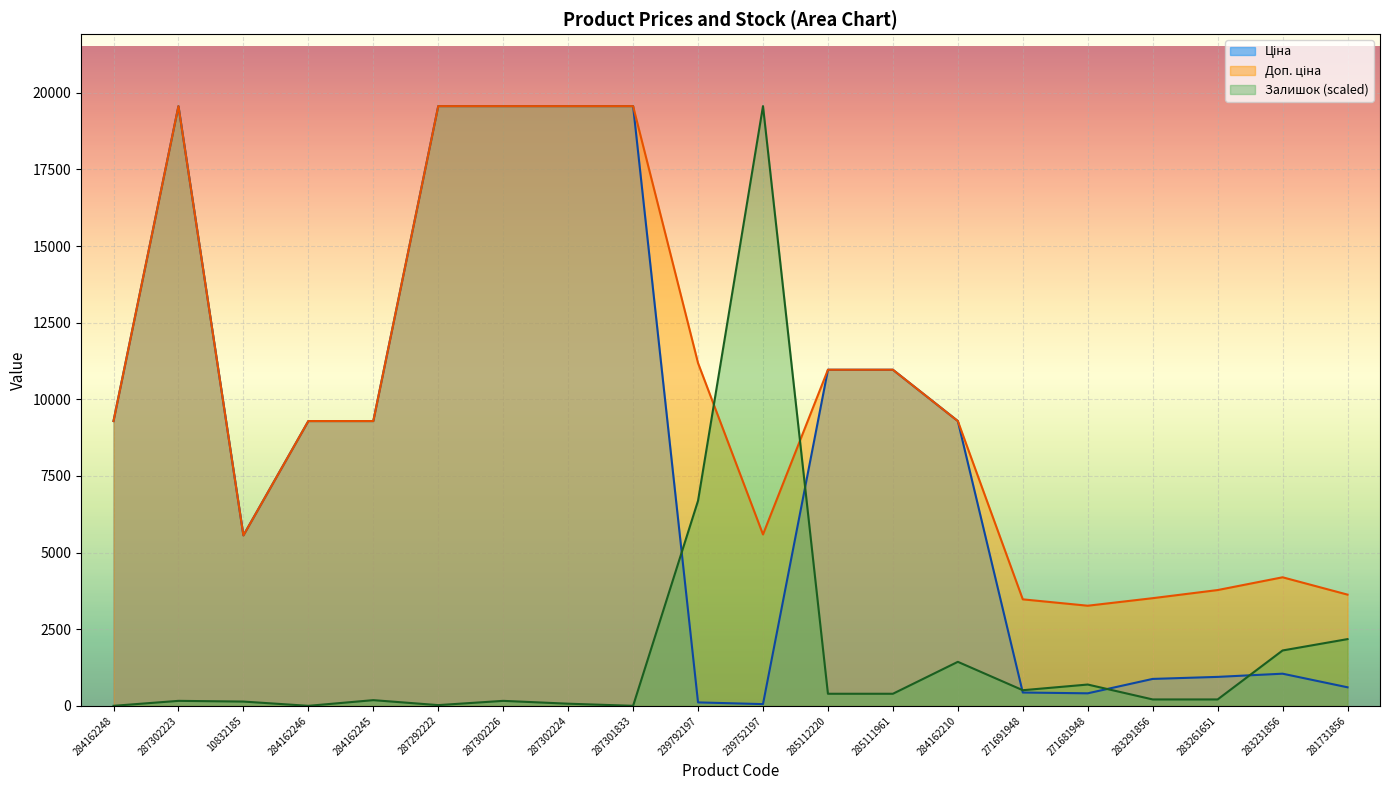

What is the spread (max minus min) of values at 283291856?

3303.5